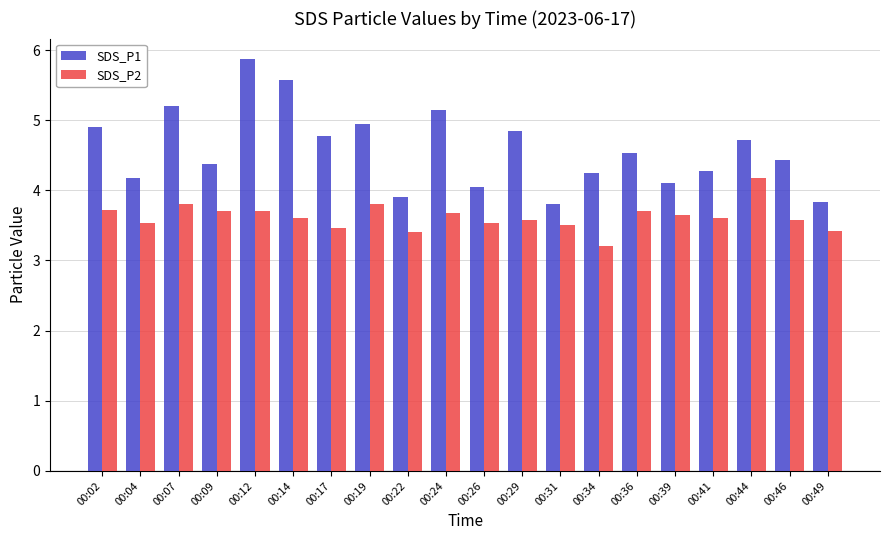

What is the total value across all series at 00:41?

7.9